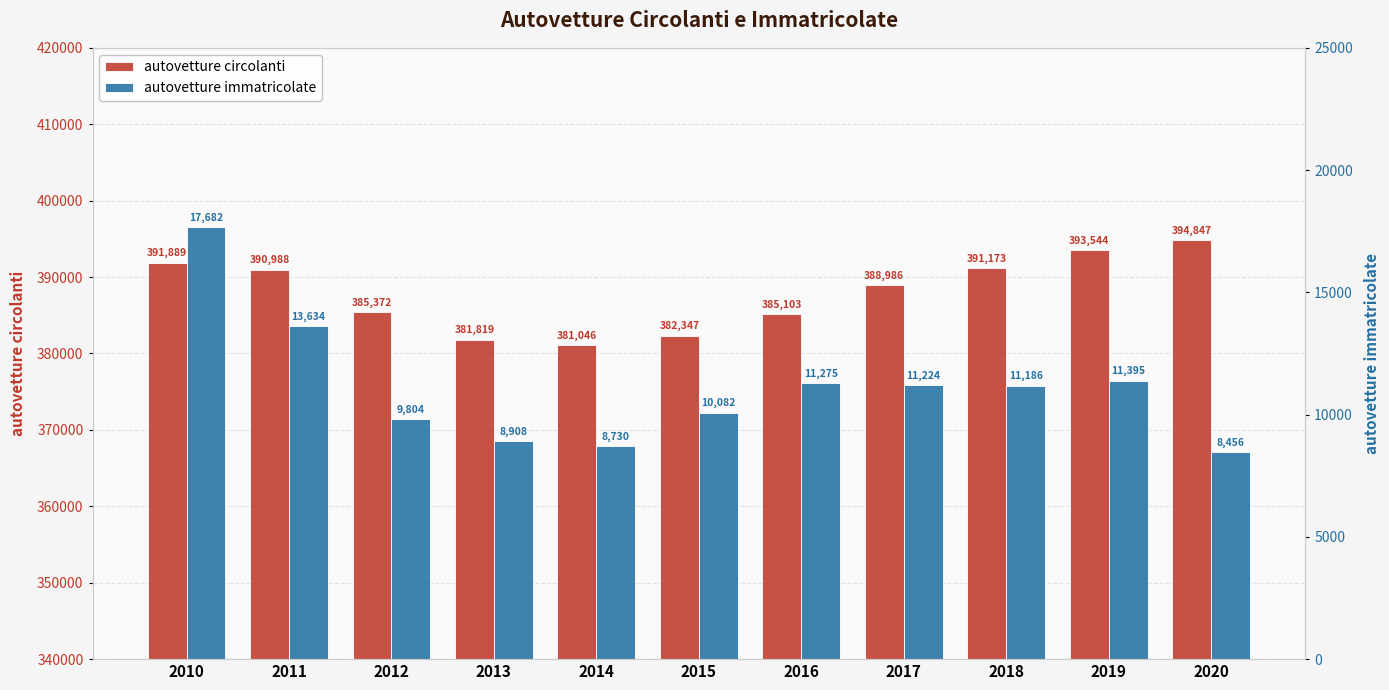

List the series in order of their overall mean, lowest first.

autovetture immatricolate, autovetture circolanti